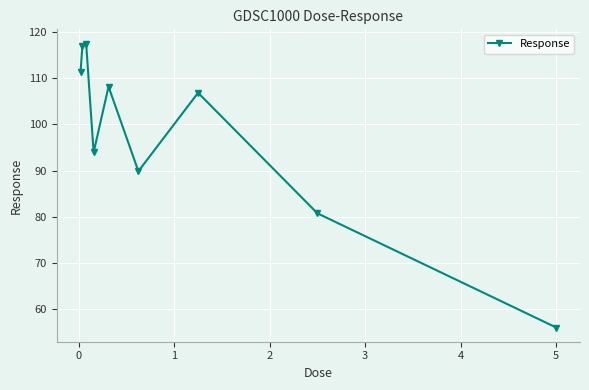

What is the average value?

98.0